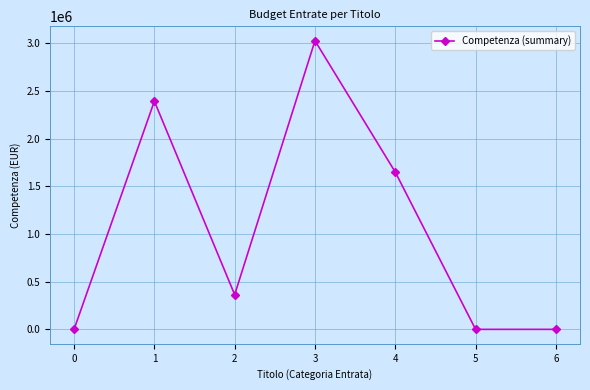

Where is the first local minimum?

2